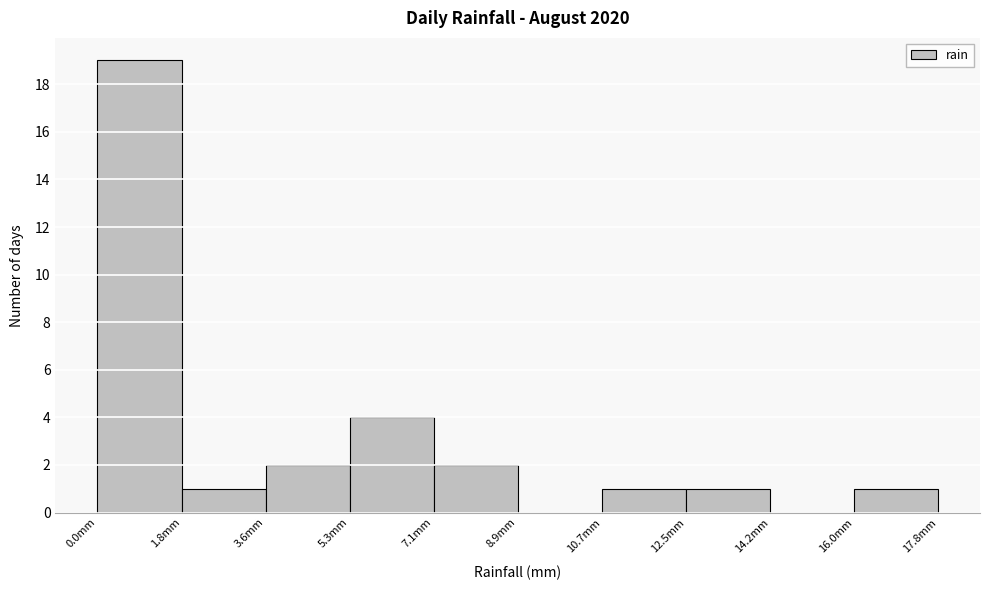

Reading left to right, transcribe this chart: for each bar, give the range it covers on the x-axis and its height. Neither the bar edges nor the heights are printed on the chart, so give them approximately, as read against the axes.

0.00 to 1.78: 19
1.78 to 3.56: 1
3.56 to 5.34: 2
5.34 to 7.12: 4
7.12 to 8.90: 2
8.90 to 10.68: 0
10.68 to 12.46: 1
12.46 to 14.24: 1
14.24 to 16.02: 0
16.02 to 17.80: 1